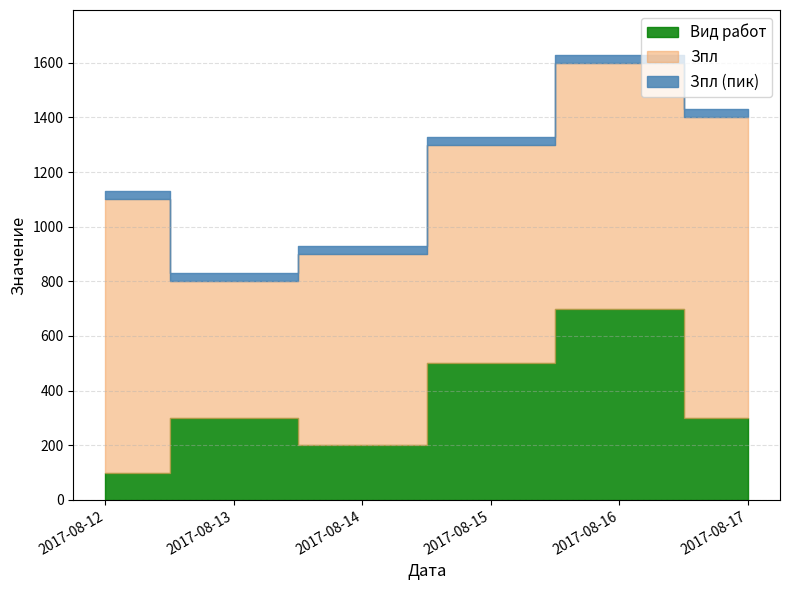

How many values in the Зпл series exceed 900?

2